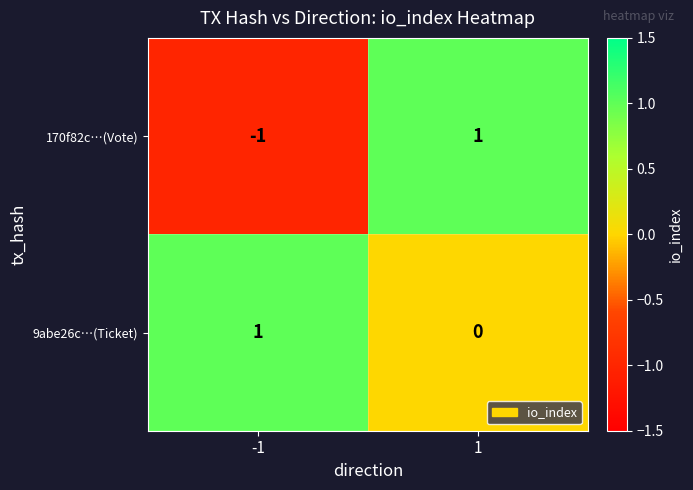

Reading left to right, what are all the values shown in this chart?

170f82c…(Vote): -1	1
9abe26c…(Ticket): 1	0